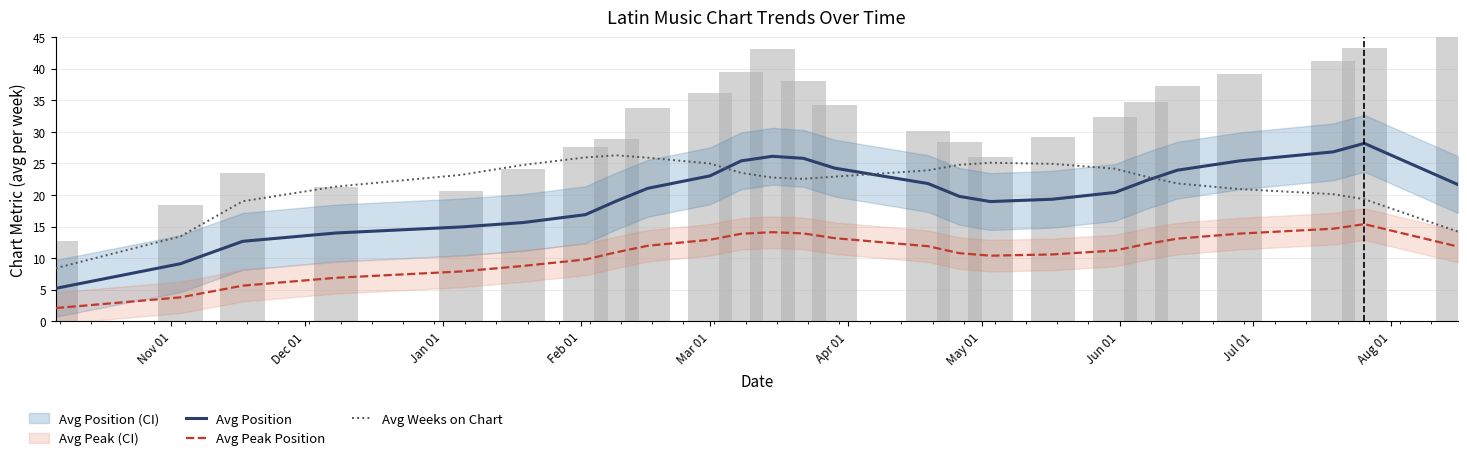

Are the bars horizontal?

No